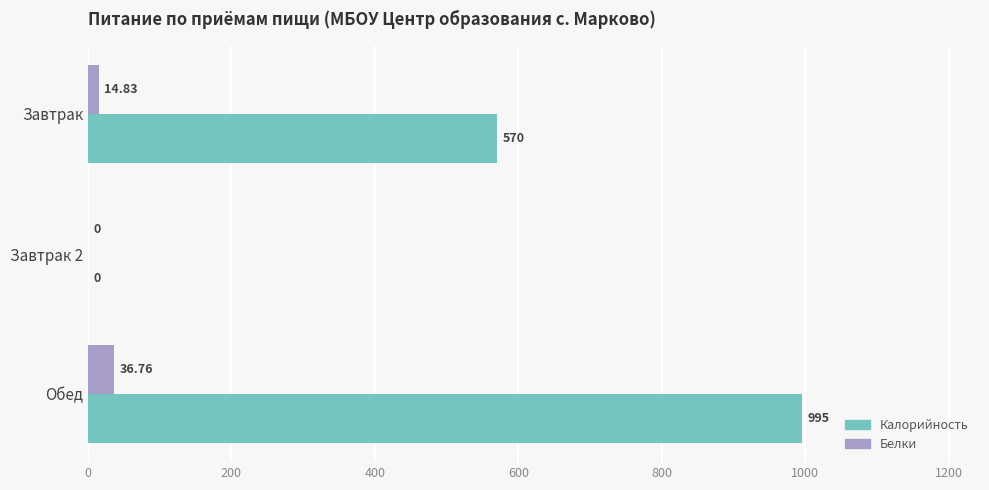

At which category is the sum across all series the highest?

Обед